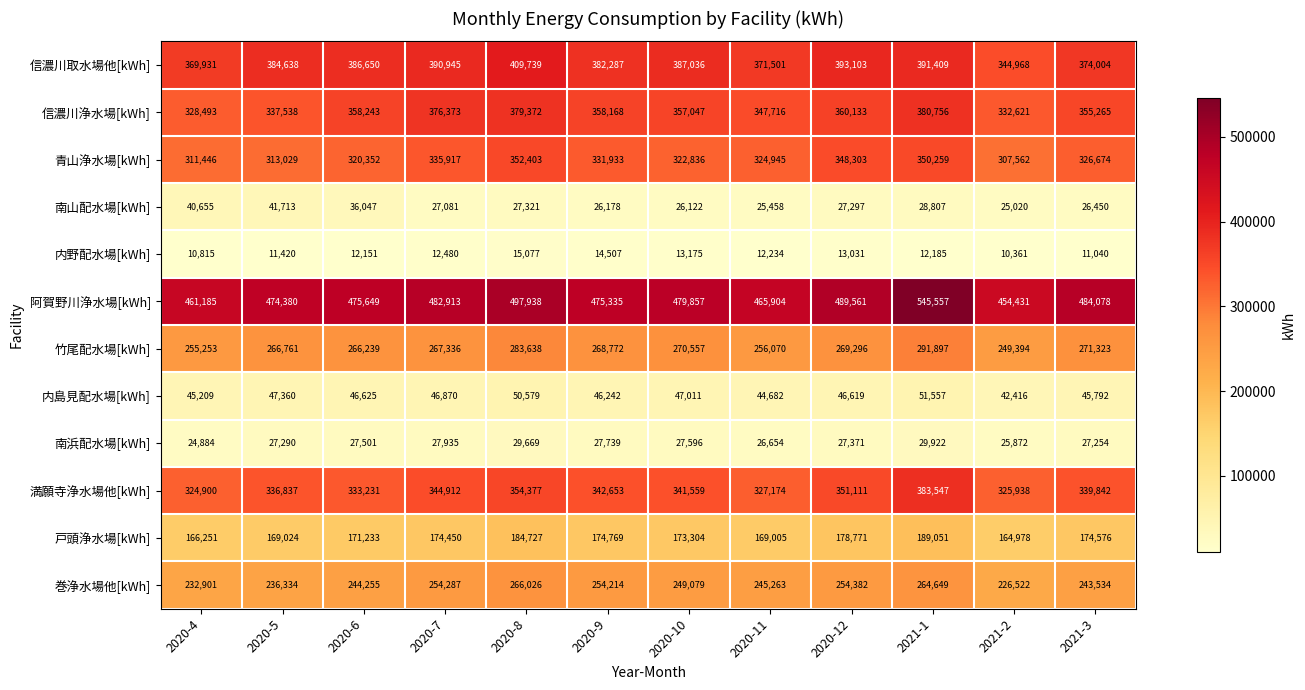

Read the 戸頭浄水場[kWh] value at 2021-1, to the nearest 50.

189050